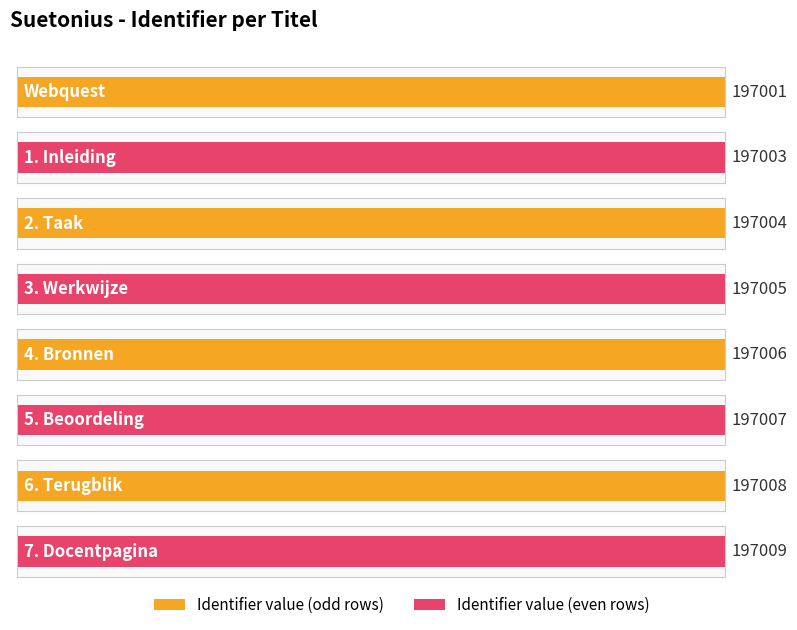

Which label corresponds to the smallest value in the chart?

Webquest